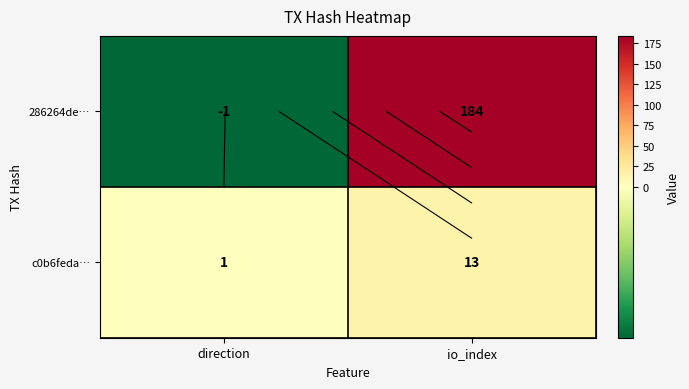

At how many categories does at least one series exceed 15?

1